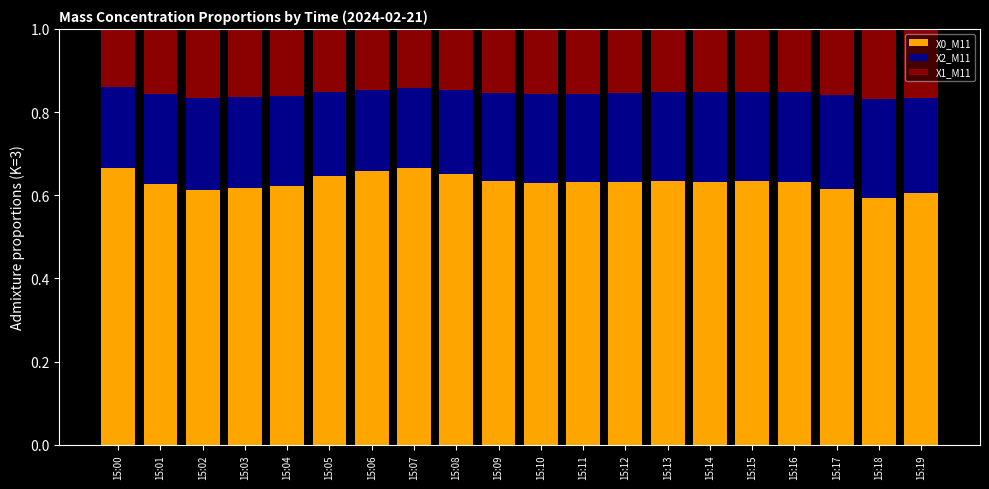

The value of X0_M11 at 15:08 is 1.1. True or false?

False